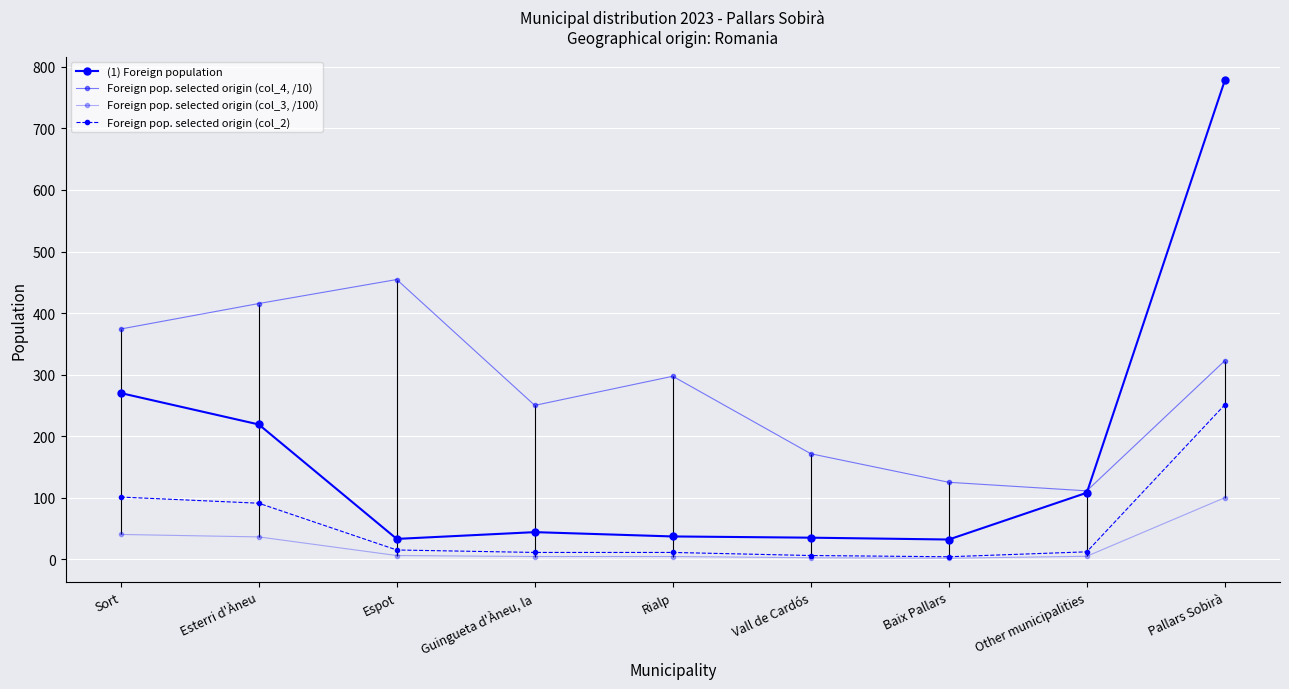

Where does the (1) Foreign population series first go above 44?

Sort